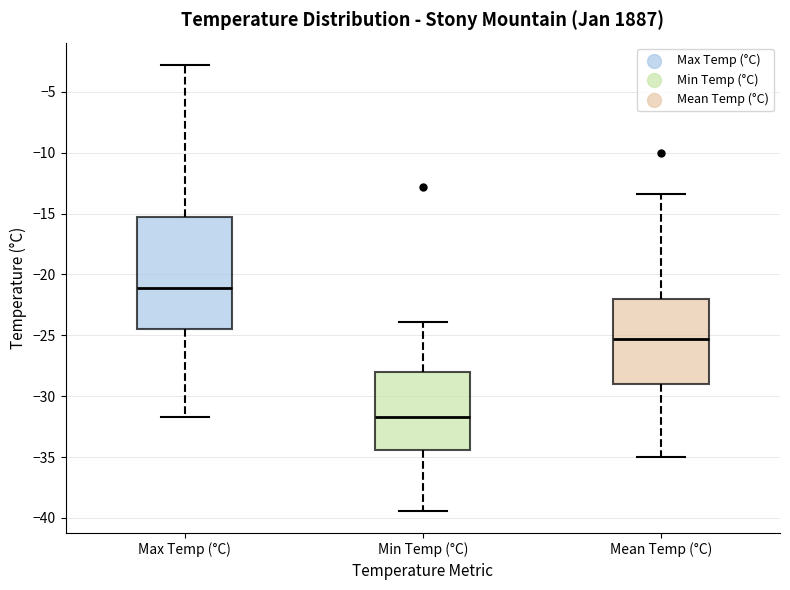

Which box is the tallest, from its lower edge to its upper edge?

Max Temp (°C)